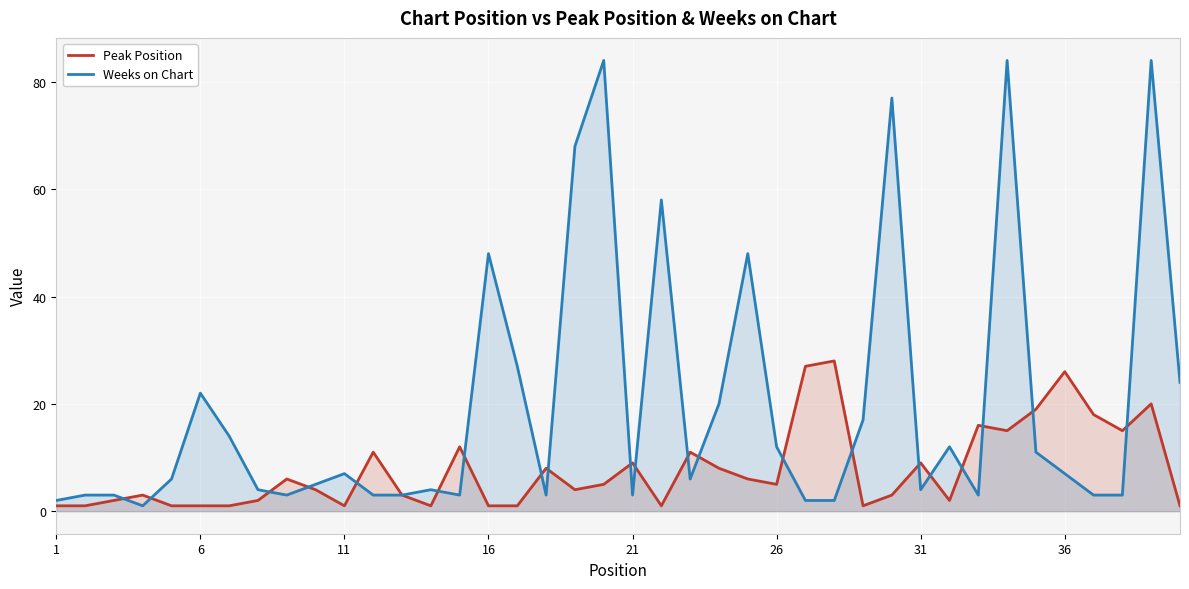

What is the value of the Peak Position point at the 28th from the left?

28